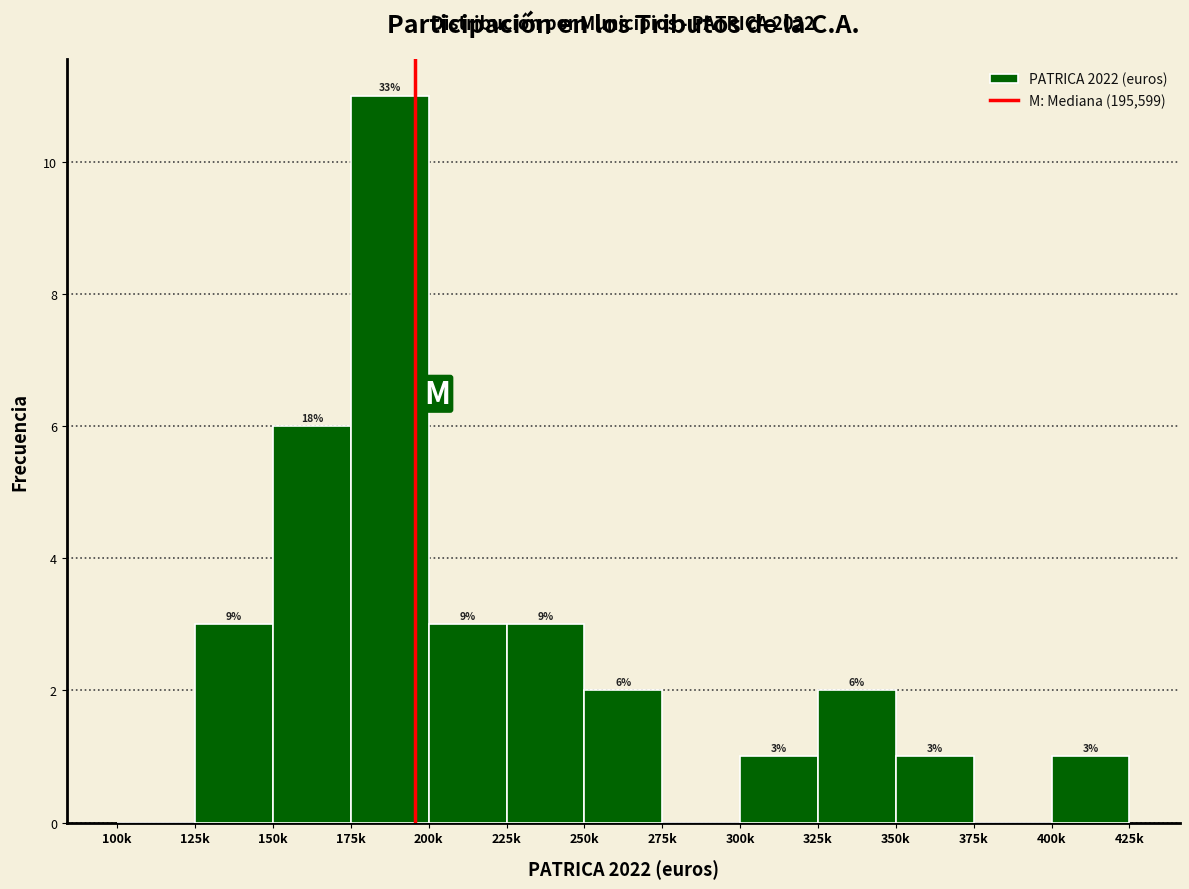

Reading right to left, transcribe all the data shown in this chart.

400k=1	375k=0	350k=1	325k=2	300k=1	275k=0	250k=2	225k=3	200k=3	175k=11	150k=6	125k=3	100k=0